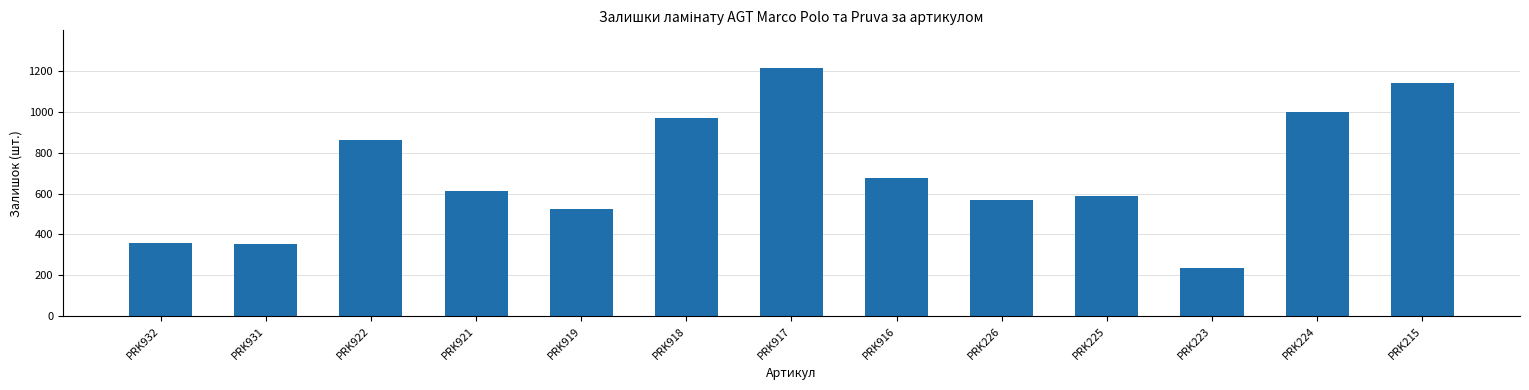

At which label is the value closest to 725?

PRK916